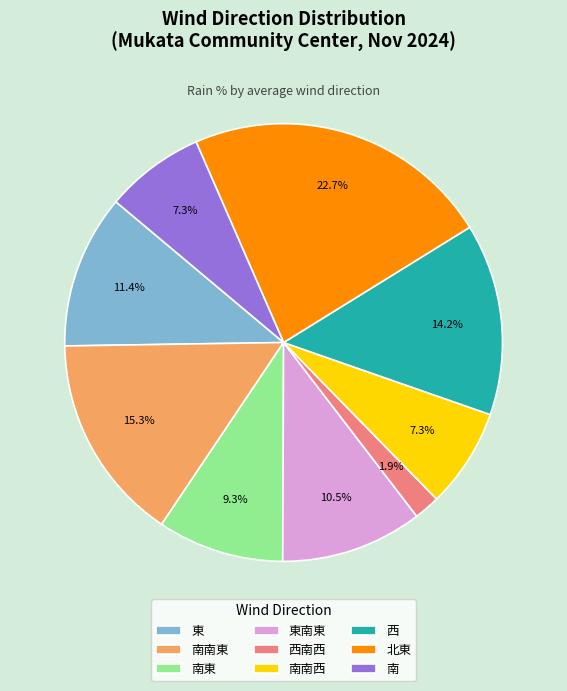

To the nearest percent, what is the average slice percentage?

11%